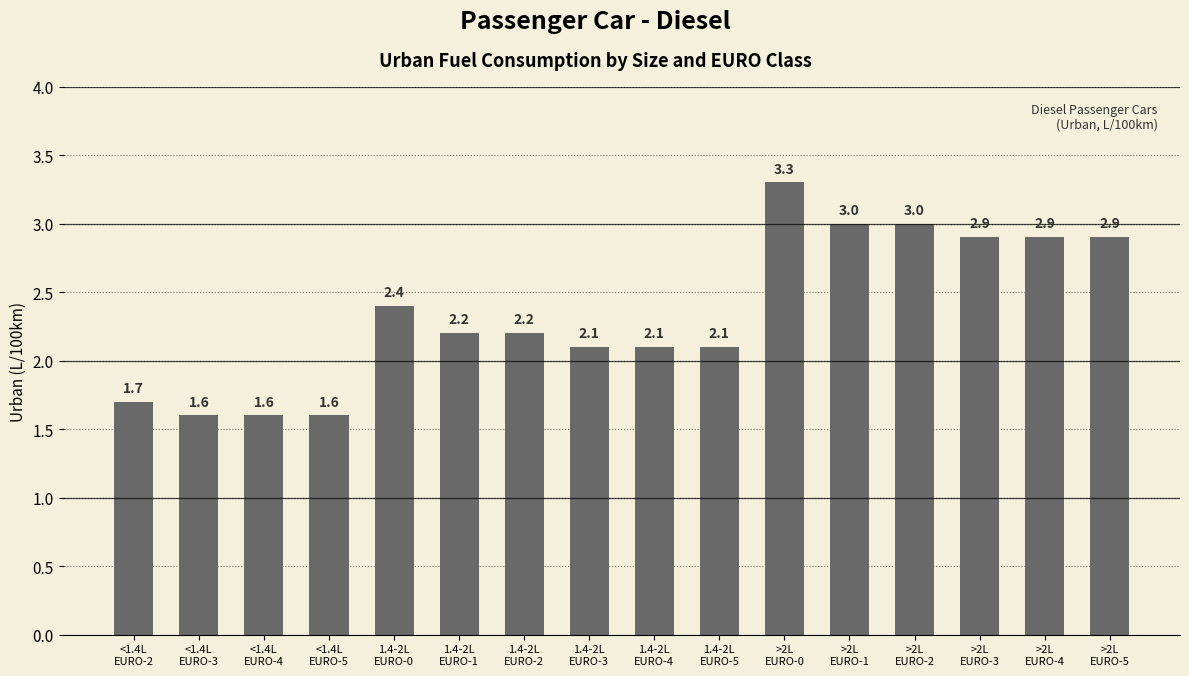

What is the difference between the maximum and minimum values?

1.7